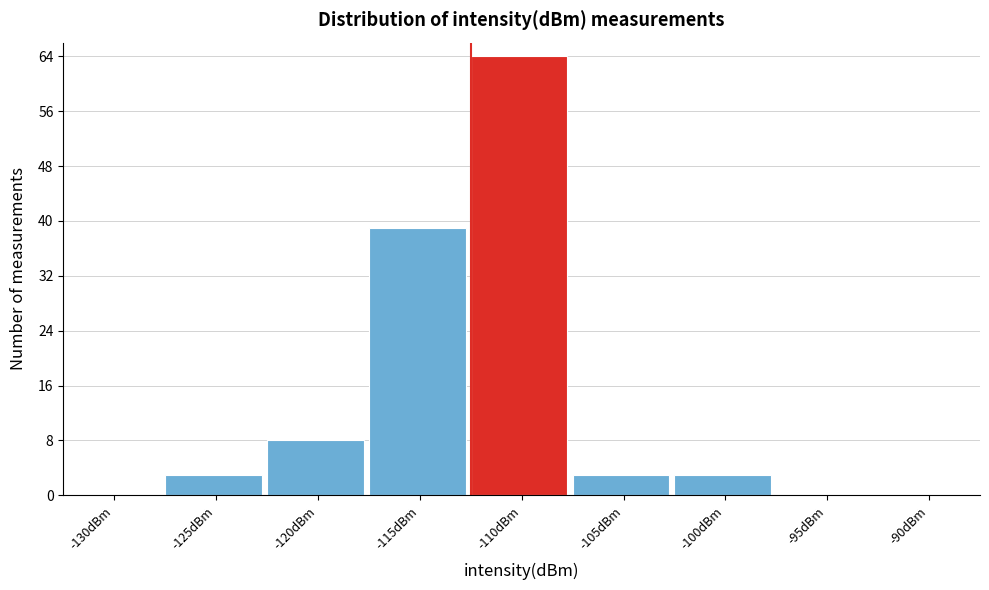

Reading right to left, extract all data points from this chart.

-90dBm=0	-95dBm=0	-100dBm=3	-105dBm=3	-110dBm=64	-115dBm=39	-120dBm=8	-125dBm=3	-130dBm=0